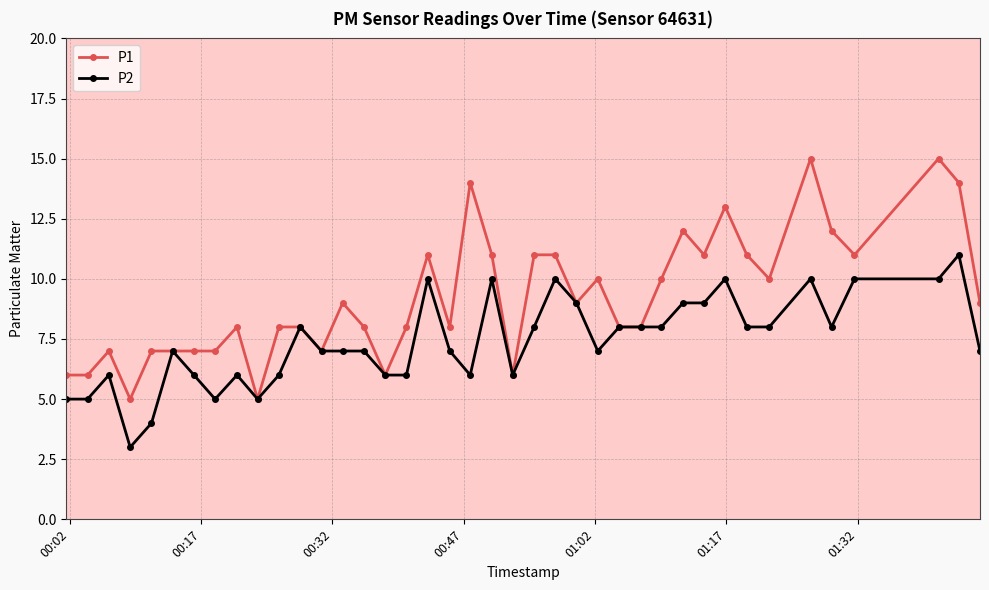

True or false: P2 has more than 0 interior local peaks.

True